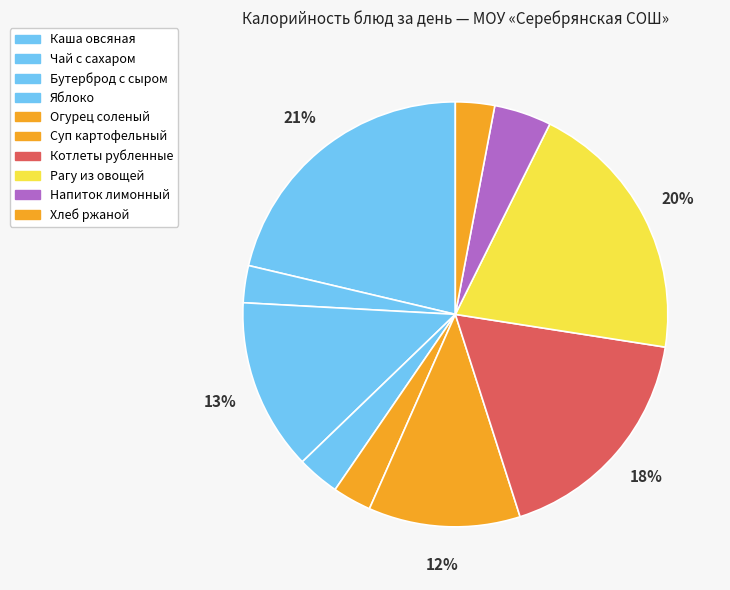

Count the number of slices in the pie.

10